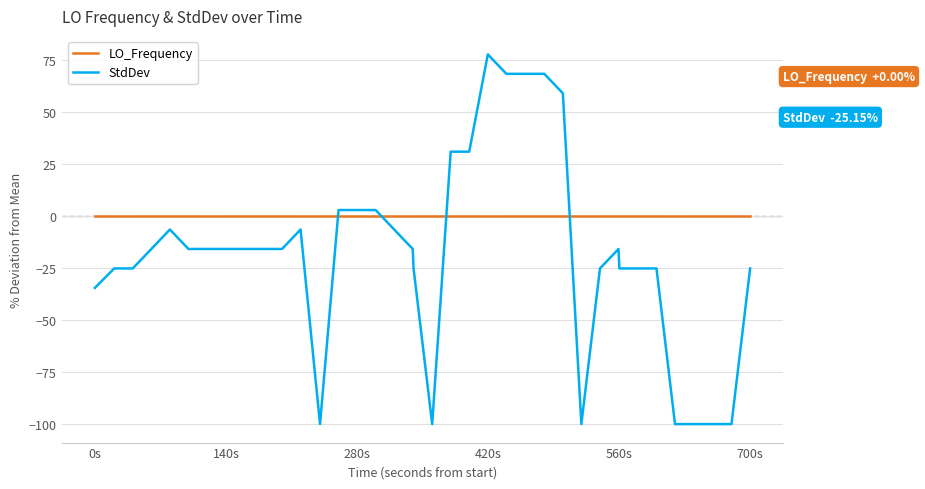

Which series has the largest total across all categories?

LO_Frequency